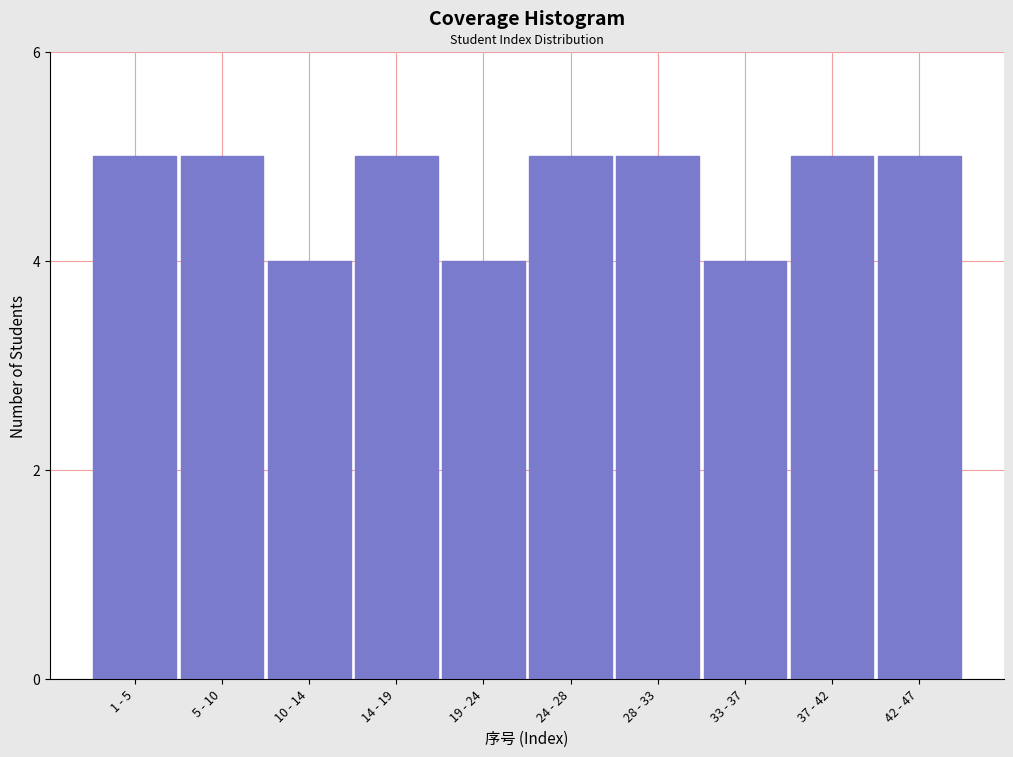

Reading left to right, transcribe all the data shown in this chart.

5	5	4	5	4	5	5	4	5	5